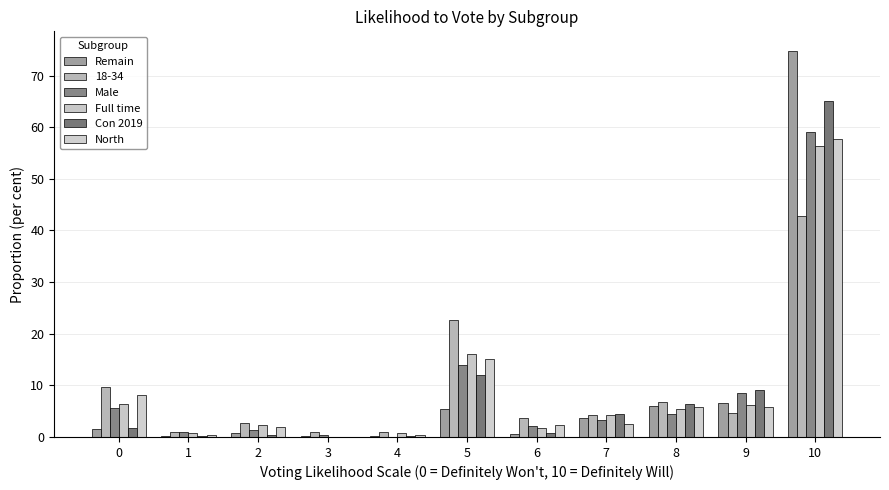

What is the sum of all Male values?

100.0